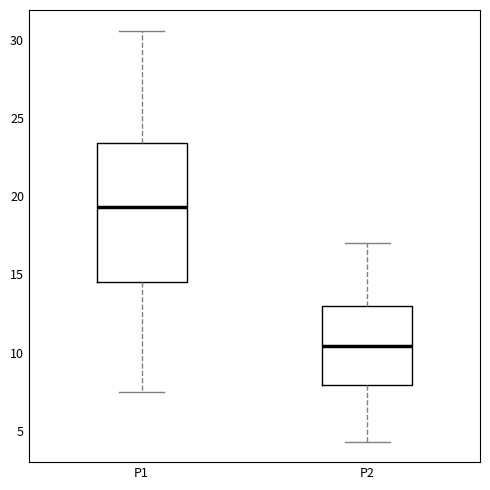

Reading left to right, read every box against the y-axis: the position of its median line, the range the box covers, and the ends of its whiskers. The values are not printed on the chart, so give them approximately, as read against the axis.

P1: median 19.5, box 14.5 to 23.5, whiskers 7.5 to 30.5
P2: median 10.5, box 8.0 to 13.0, whiskers 4.5 to 17.0